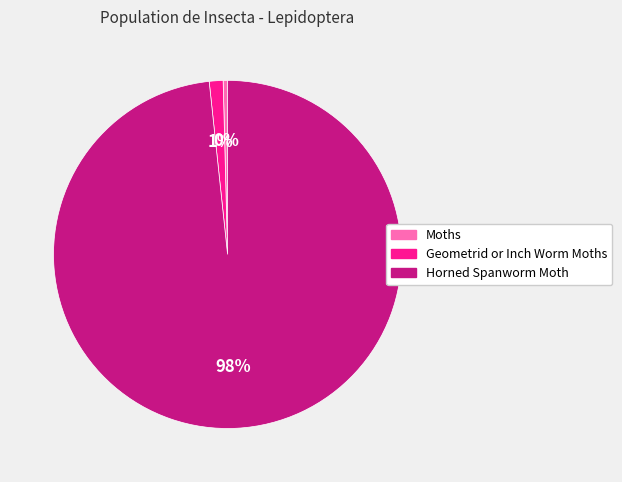

To the nearest percent, what percentage of the pie is Geometrid or Inch Worm Moths?

1%